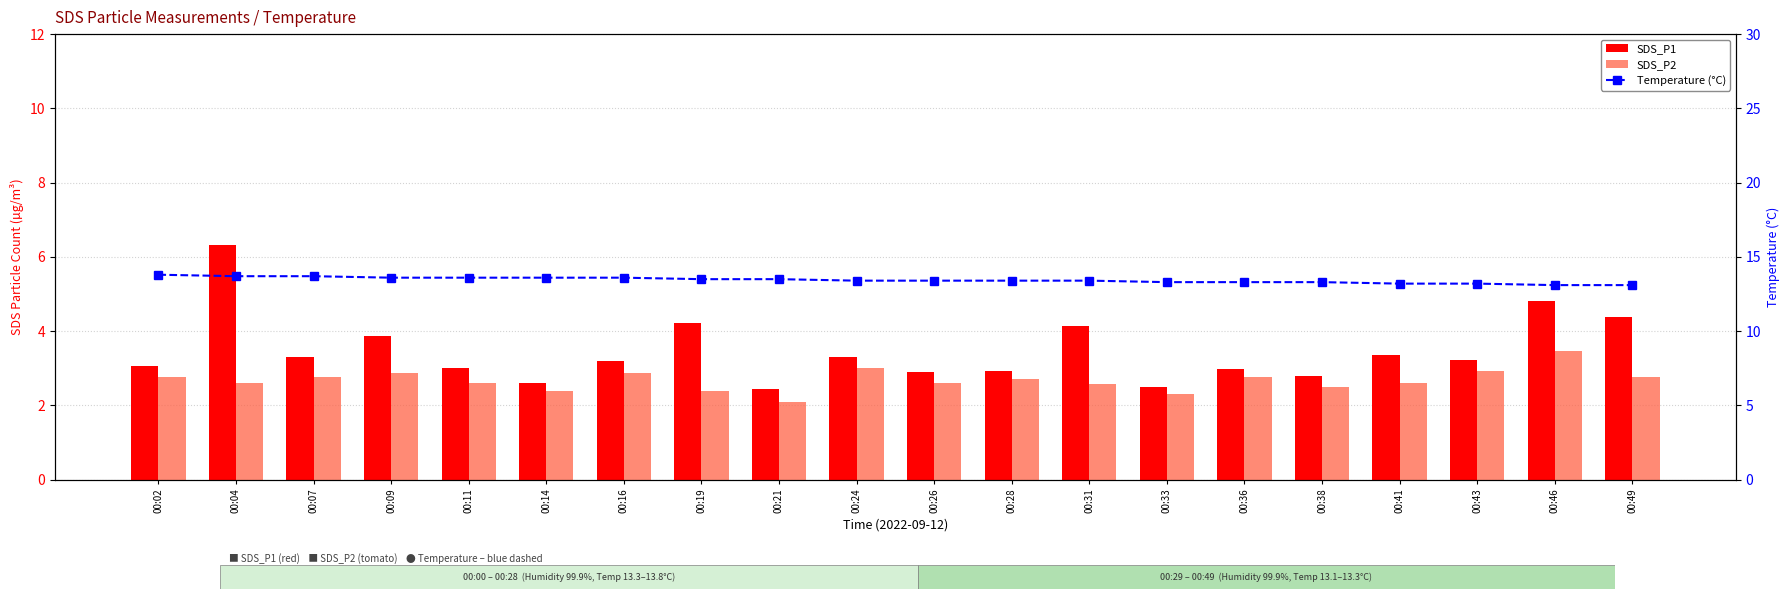

How many values in the SDS_P1 series exceed 3?

12